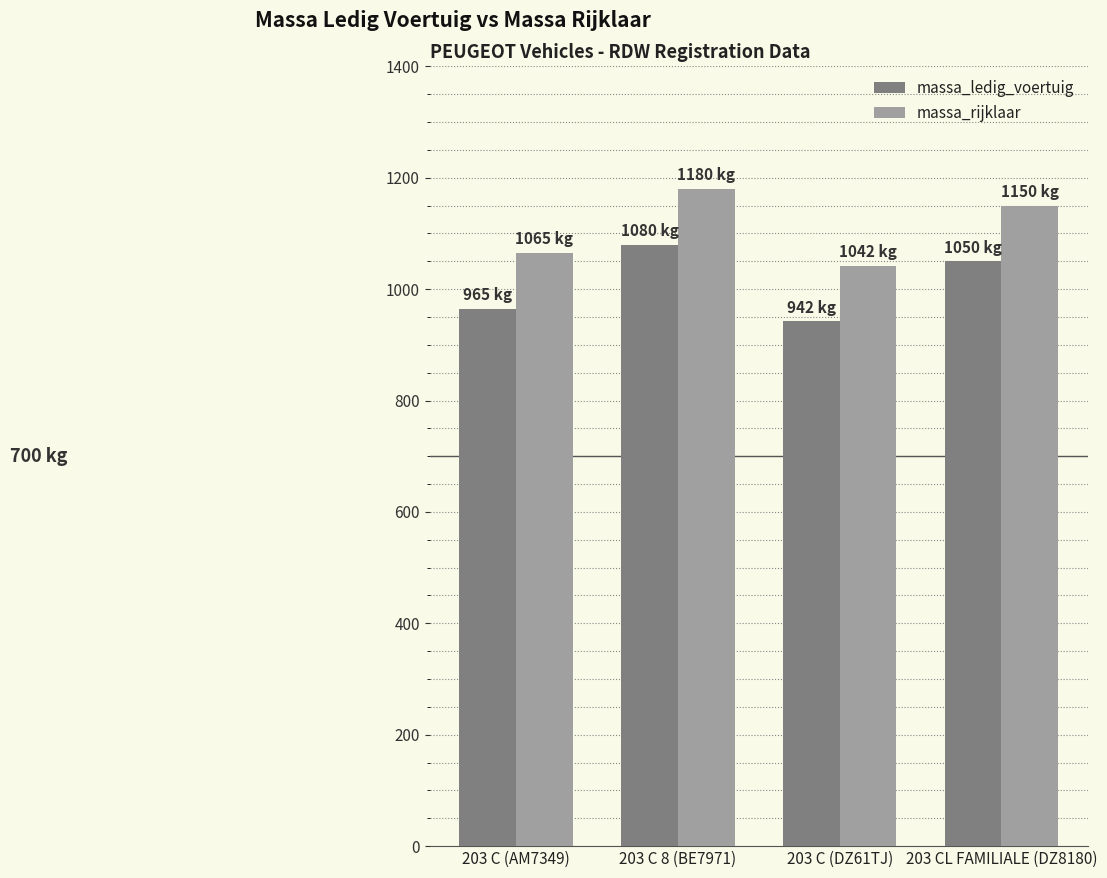

How many data points does each series have?

4